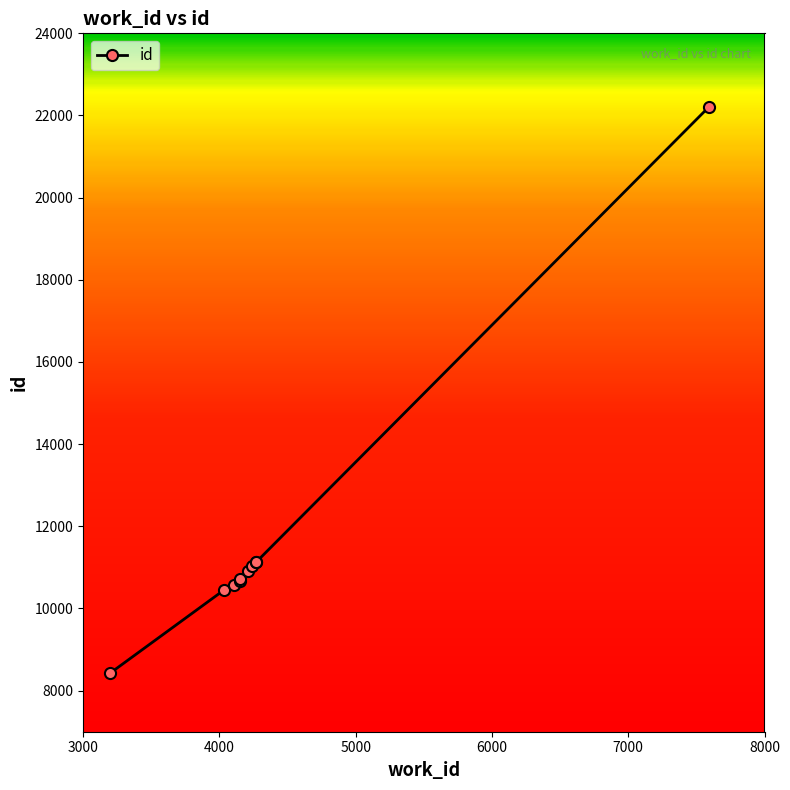

What is the change in value from 4151 to 7593?

+11489